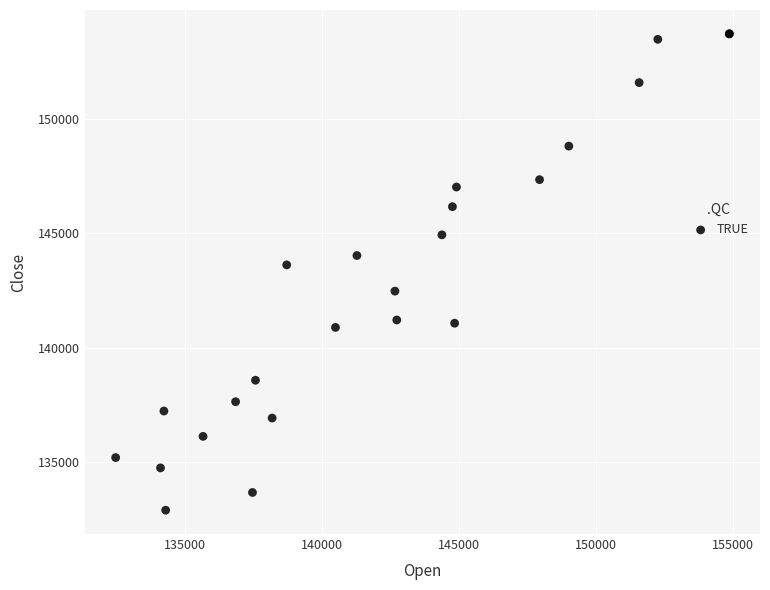

What Y value in the scatter plot is closest to 143300?

143611